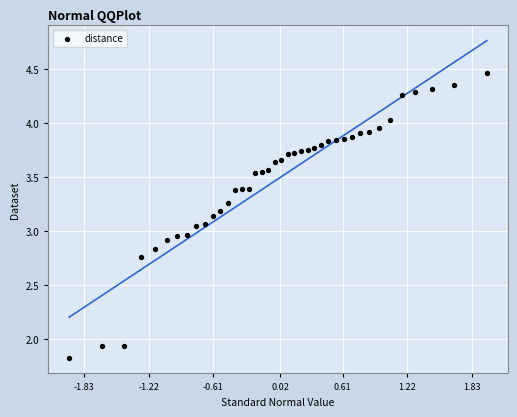

What is the range of X values (max minus min)?

3.9